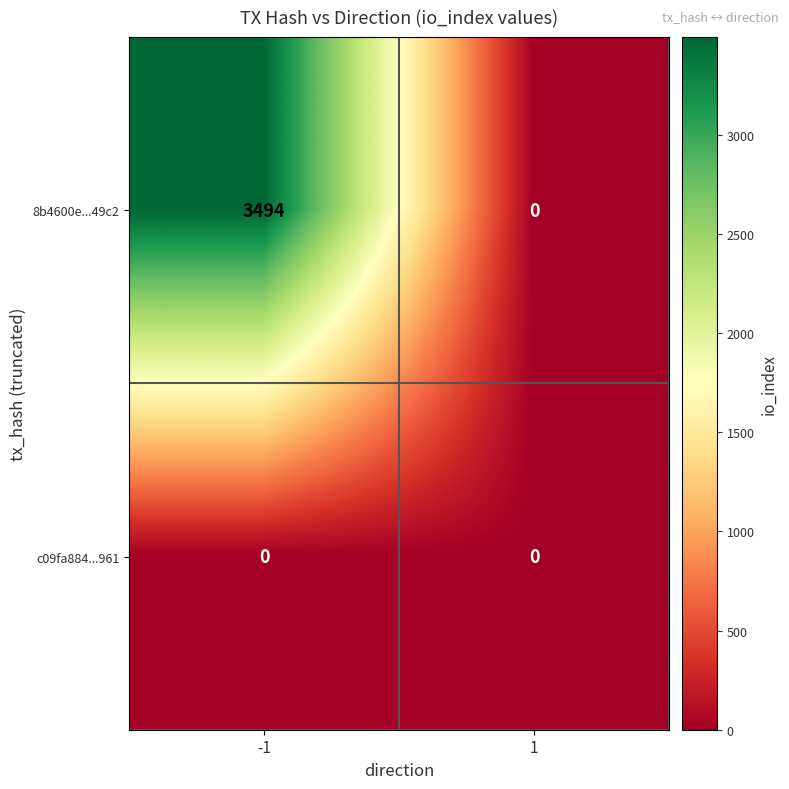

What is the highest value of the 8b4600e...49c2 series?

3494